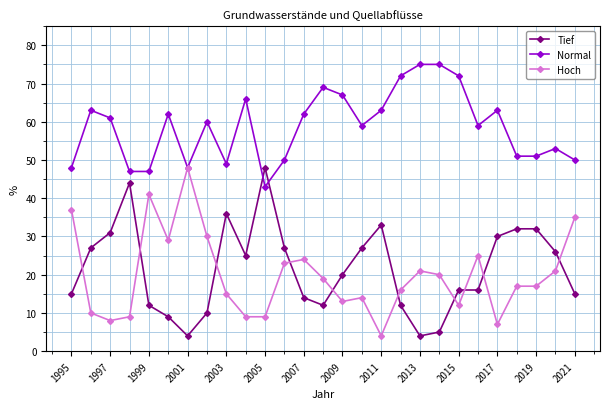

How many times do Tief and Hoch cross each other?

10